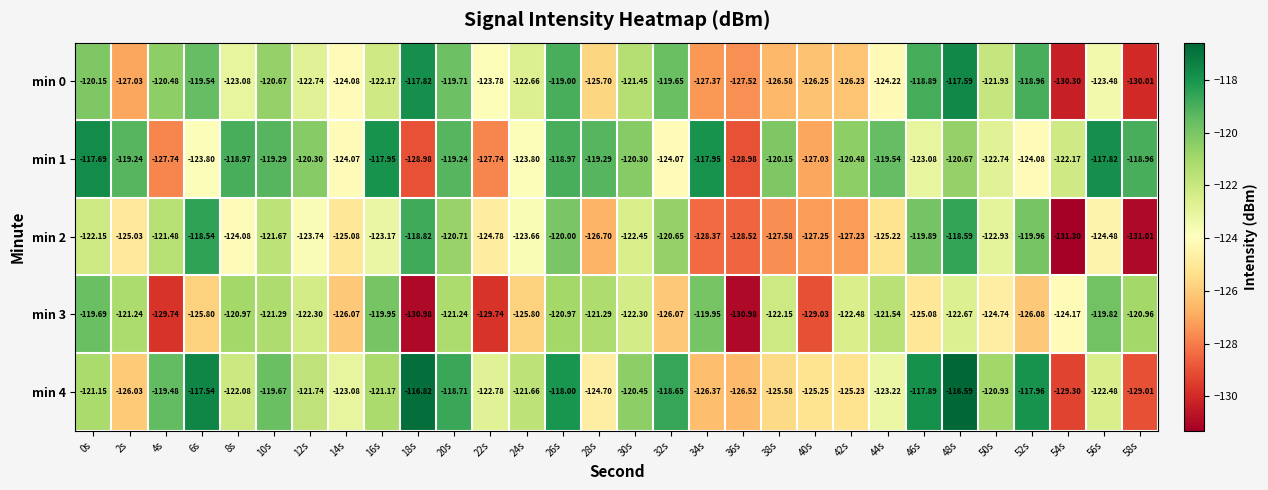

Is the value of min 4 at 52s greater than the value of min 1 at 30s?

Yes